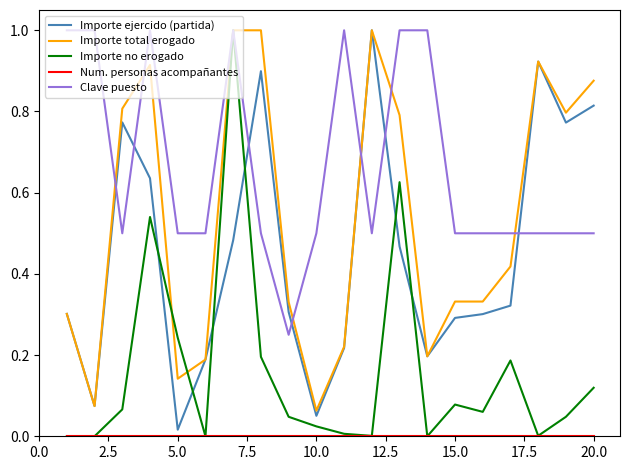

How many times do Importe no erogado and Importe ejercido (partida) cross each other?

6